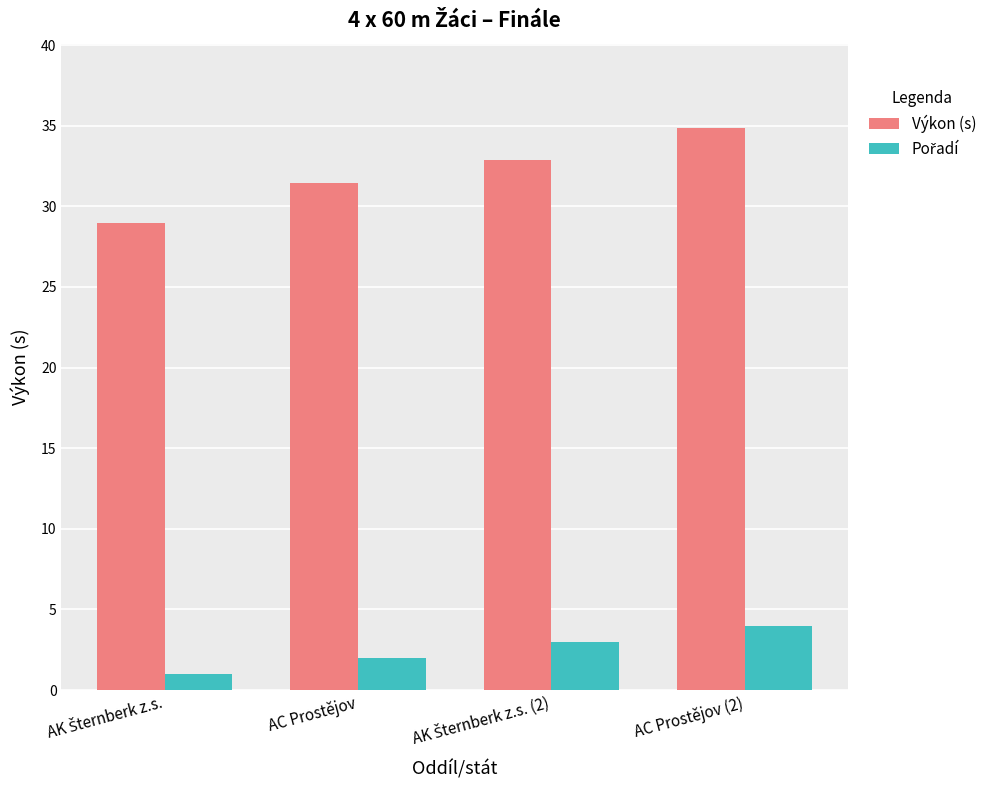

The Výkon (s) series shows 31.5 at AC Prostějov. True or false?

True